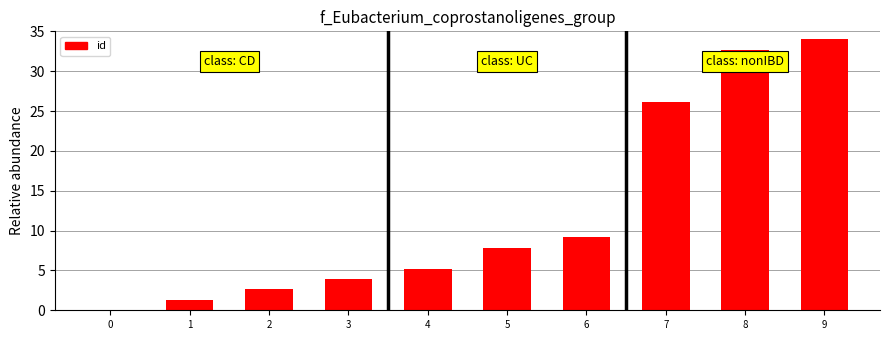

What is the approximate value at 7?

26.2